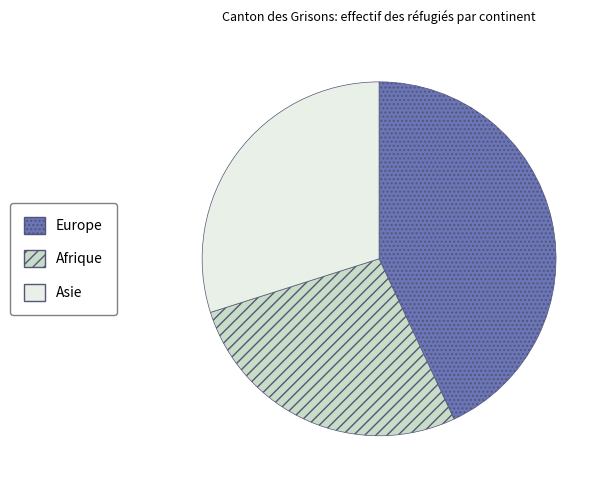

Is there any slice that represents more than half of the pie?

No